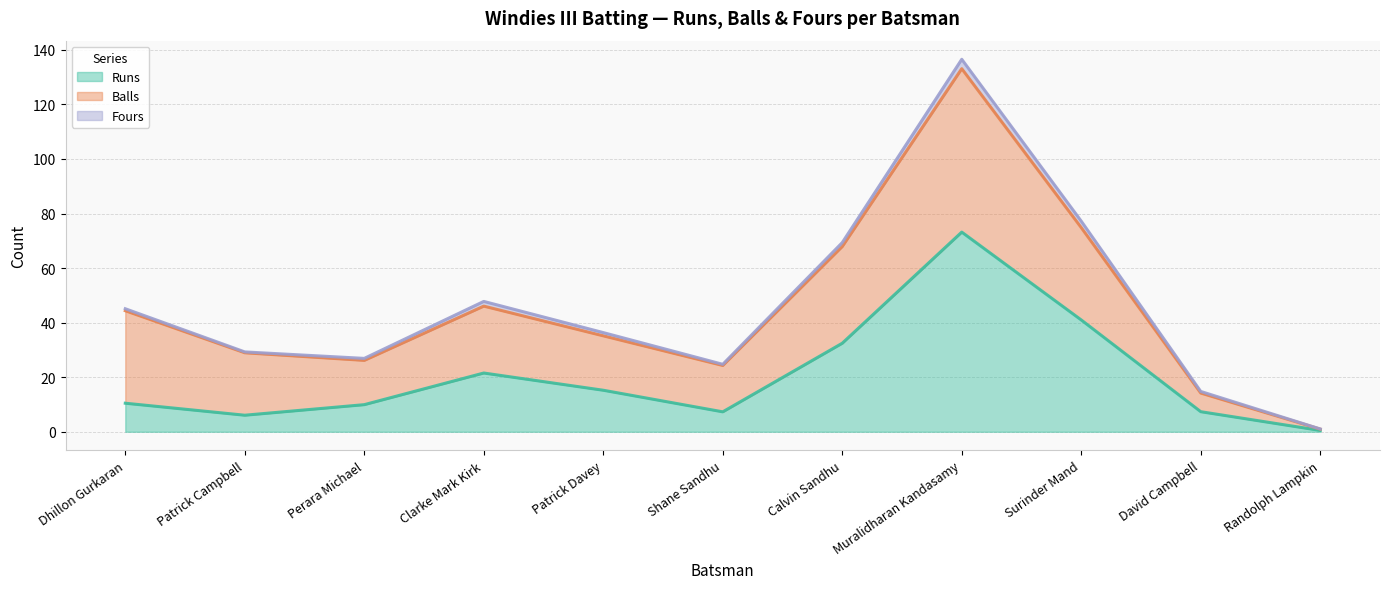

At which category is the sum across all series the highest?

Muralidharan Kandasamy